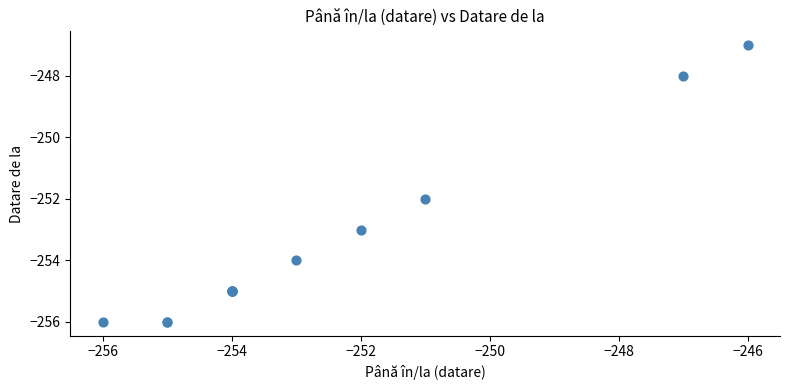

What Y value in the scatter plot is closest to -251?

-252